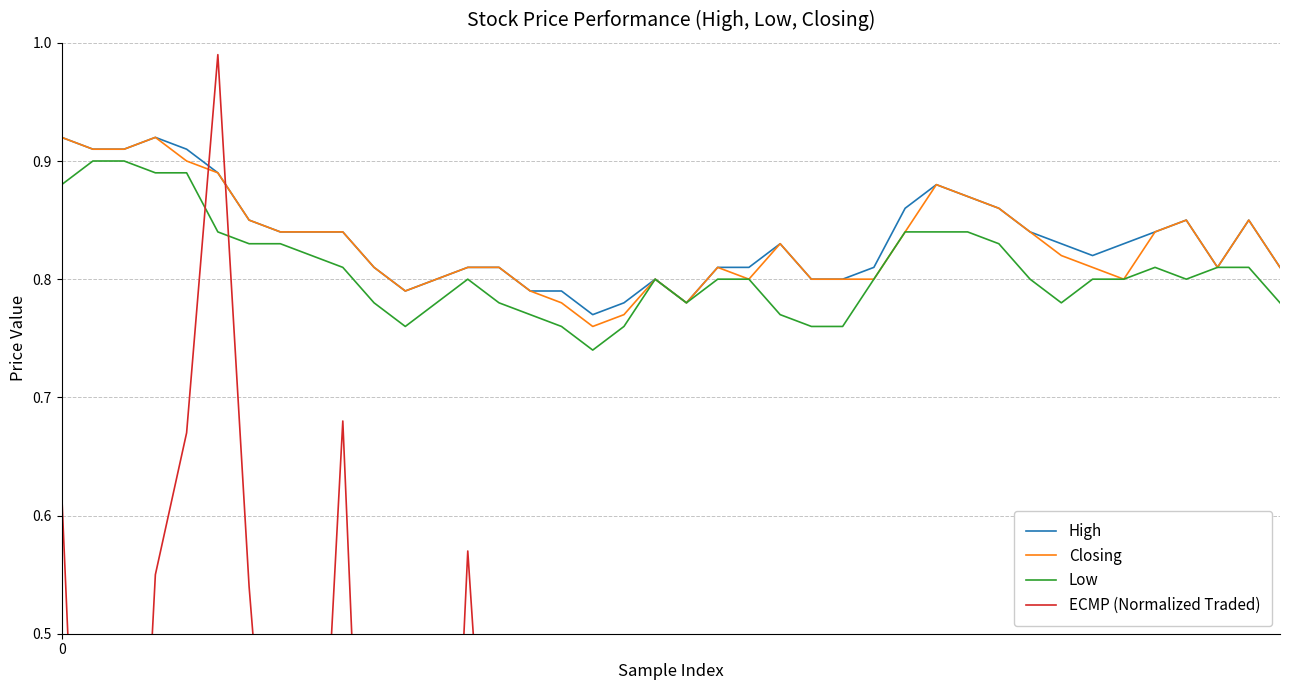

Which series has the largest range (max minus min)?

ECMP (Normalized Traded)